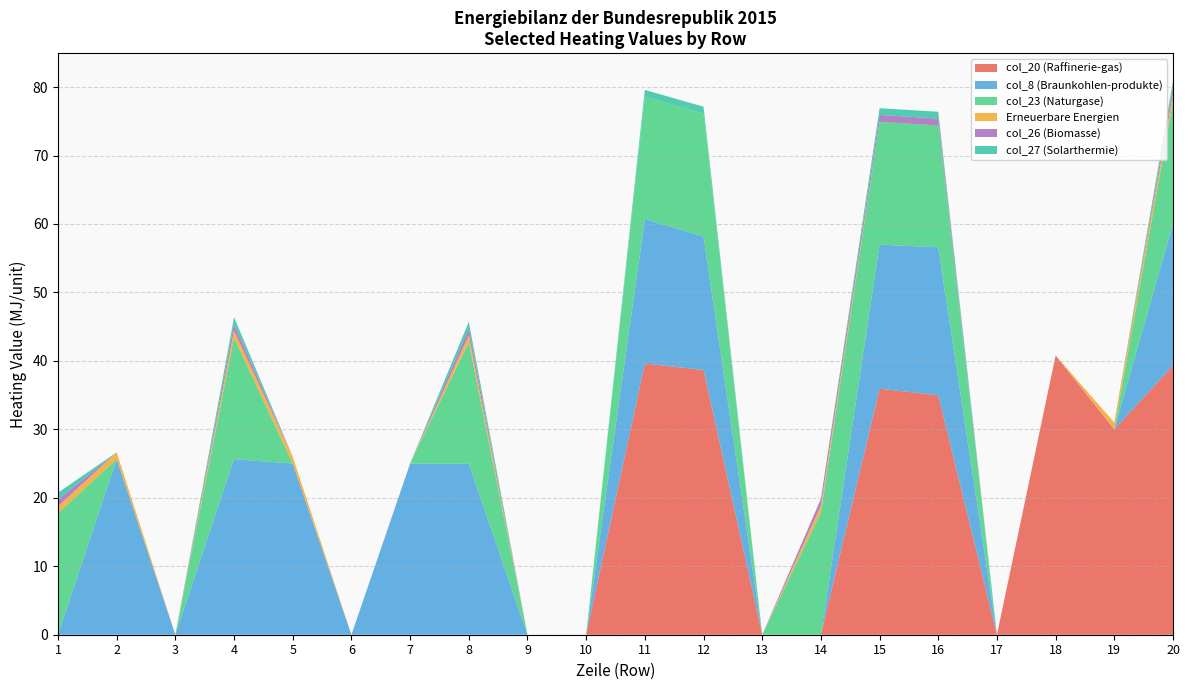

Reading left to right, extract all data points from this chart.

col_20 (Raffinerie-gas): 0.0	0.0	0.0	0.0	0.0	0.0	0.0	0.0	0.0	0.0	39.6	38.7	0.0	0.0	35.9	35.0	0.0	40.8	30.0	39.3
col_8 (Braunkohlen-produkte): 0.0	25.6	0.0	25.6	25.0	0.0	25.0	25.0	0.0	0.0	21.1	19.5	0.0	0.0	21.0	21.6	0.0	0.0	0.0	20.7
col_23 (Naturgase): 17.7	0.0	0.0	17.7	0.0	0.0	0.0	17.7	0.0	0.0	17.8	18.0	0.0	17.8	17.9	17.8	0.0	0.0	0.0	17.9
Erneuerbare Energien: 1.0	1.0	0.0	1.0	1.0	0.0	0.0	1.0	0.0	0.0	0.0	0.0	0.0	1.0	0.0	0.0	0.0	0.0	1.0	1.0
col_26 (Biomasse): 1.0	0.0	0.0	1.0	0.0	0.0	0.0	1.0	0.0	0.0	0.0	0.0	0.0	1.0	1.0	1.0	0.0	0.0	0.0	1.0
col_27 (Solarthermie): 1.0	0.0	0.0	1.0	0.0	0.0	0.0	1.0	0.0	0.0	1.0	1.0	0.0	0.0	1.0	1.0	0.0	0.0	0.0	1.0